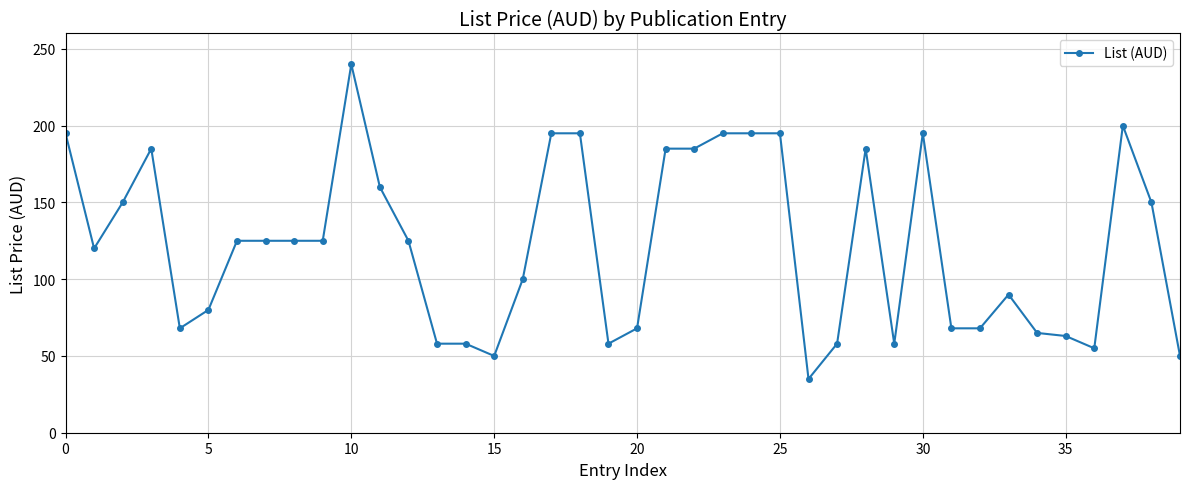

What is the average value?

122.5